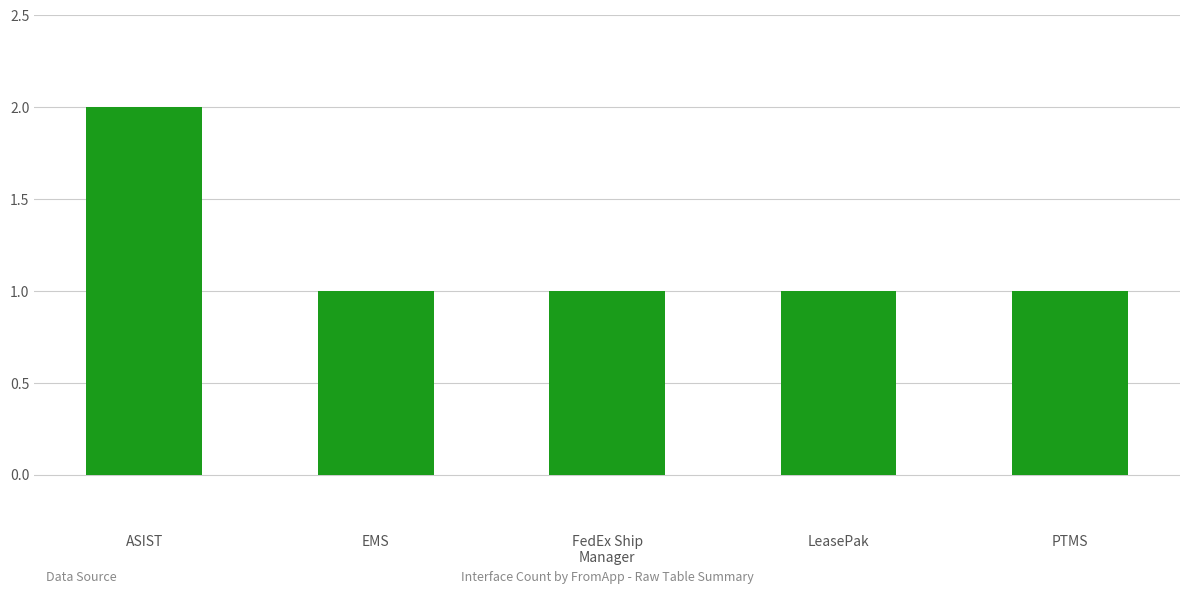

What is the sum of all values?

6